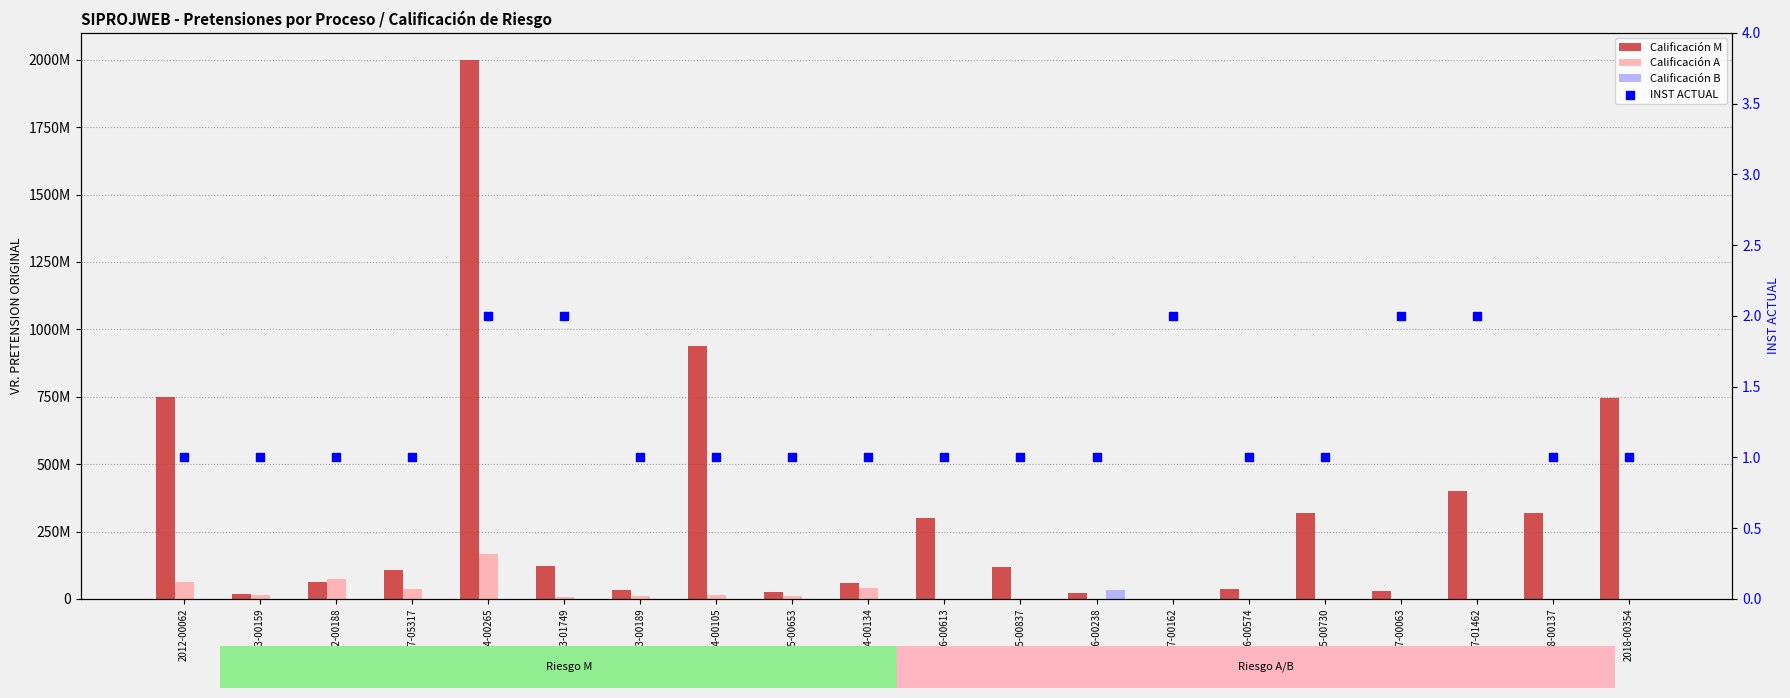

At which category is the sum across all series the highest?

2014-00265